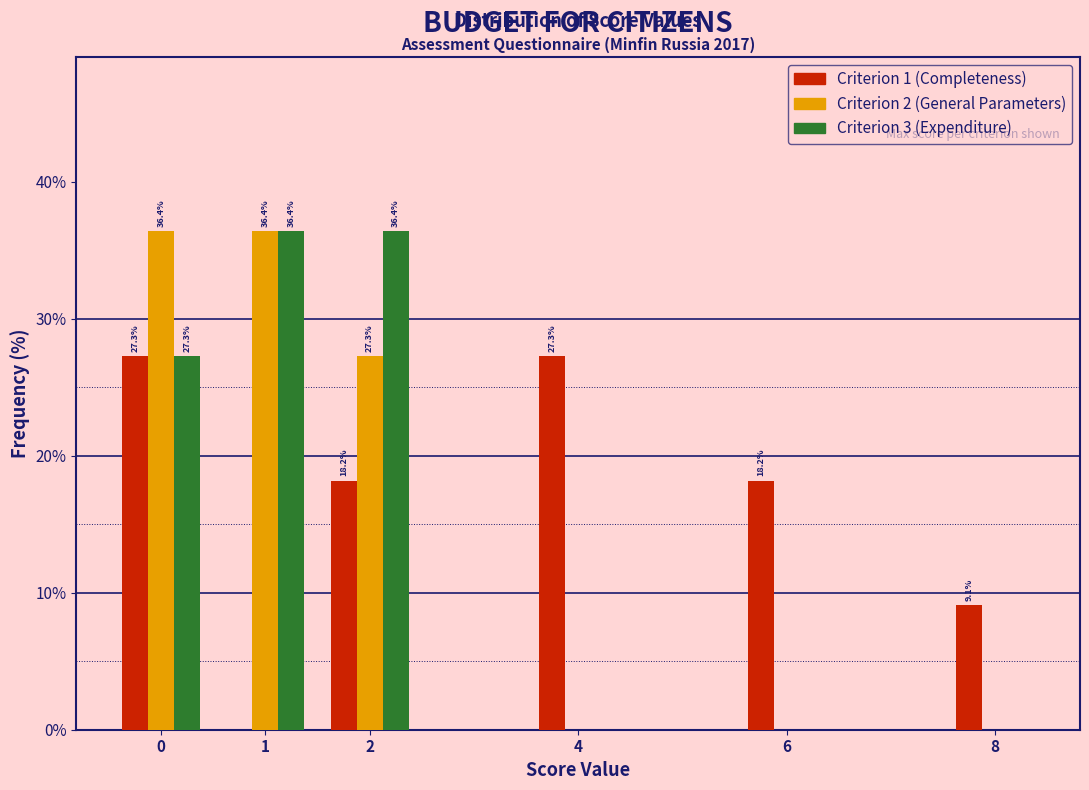

Reading right to left, list all the values displayed in this chart.

Criterion 1: 8=9.1	6=18.2	4=27.3	2=18.2	1=0.0	0=27.3
Criterion 2: 8=0.0	6=0.0	4=0.0	2=27.3	1=36.4	0=36.4
Criterion 3: 8=0.0	6=0.0	4=0.0	2=36.4	1=36.4	0=27.3